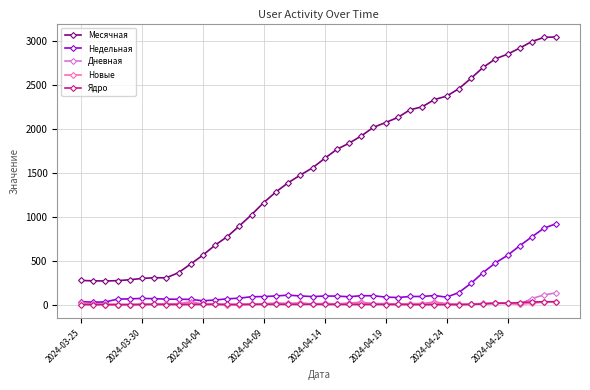

Which series has the largest total across all categories?

Месячная